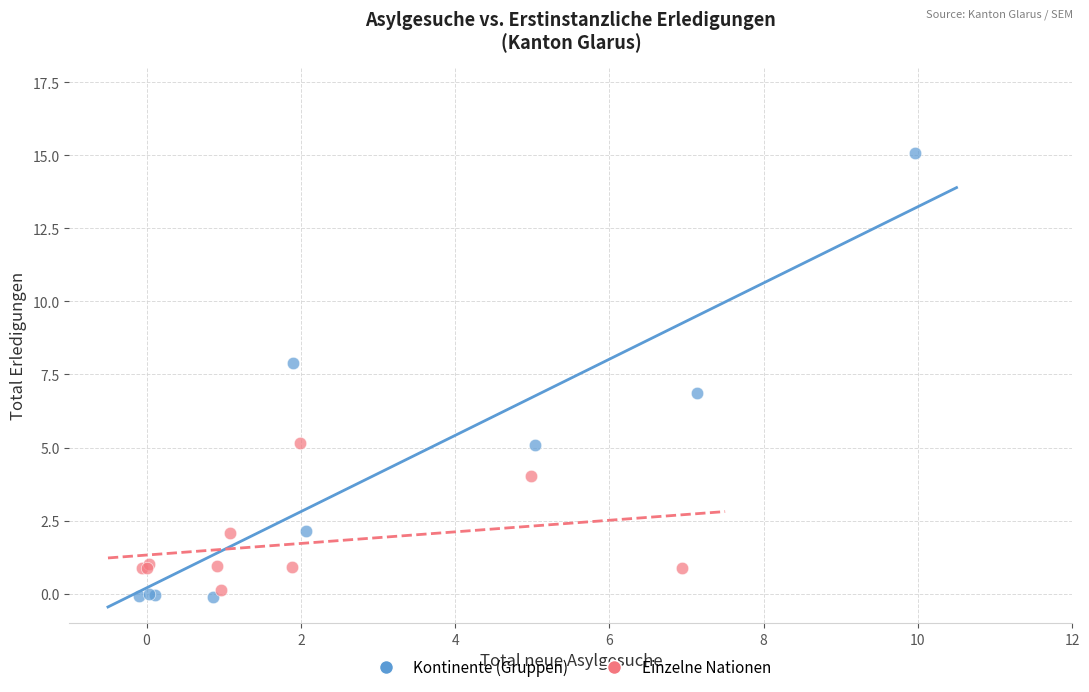

Which series contains the highest Y value?

Kontinente (Gruppen)